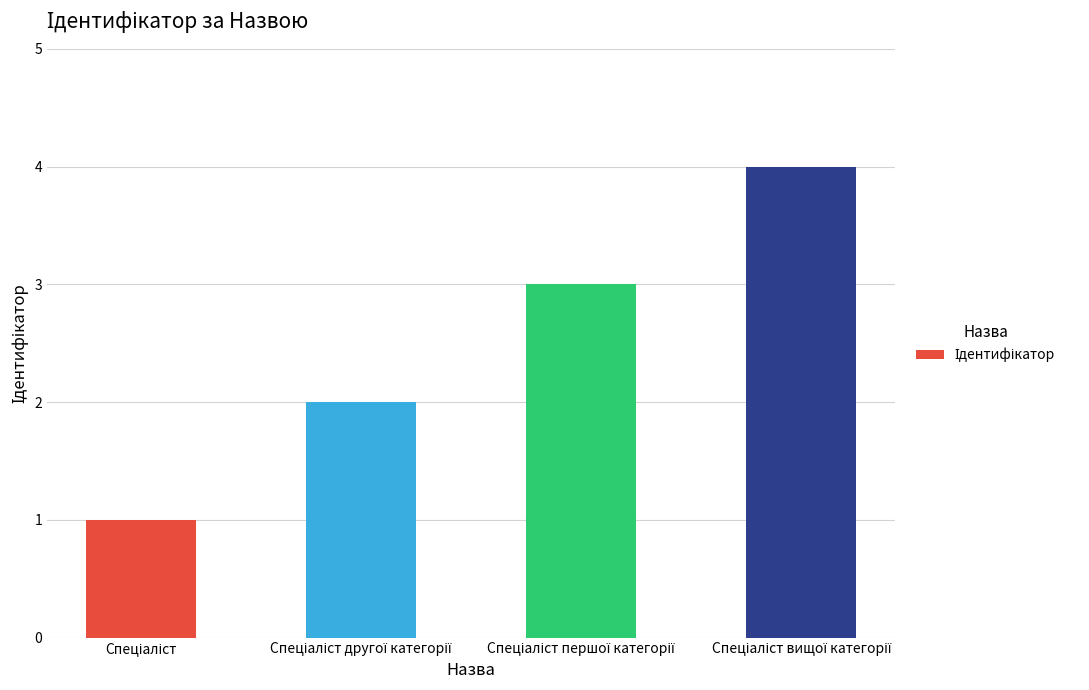

What is the difference between the maximum and minimum values?

3